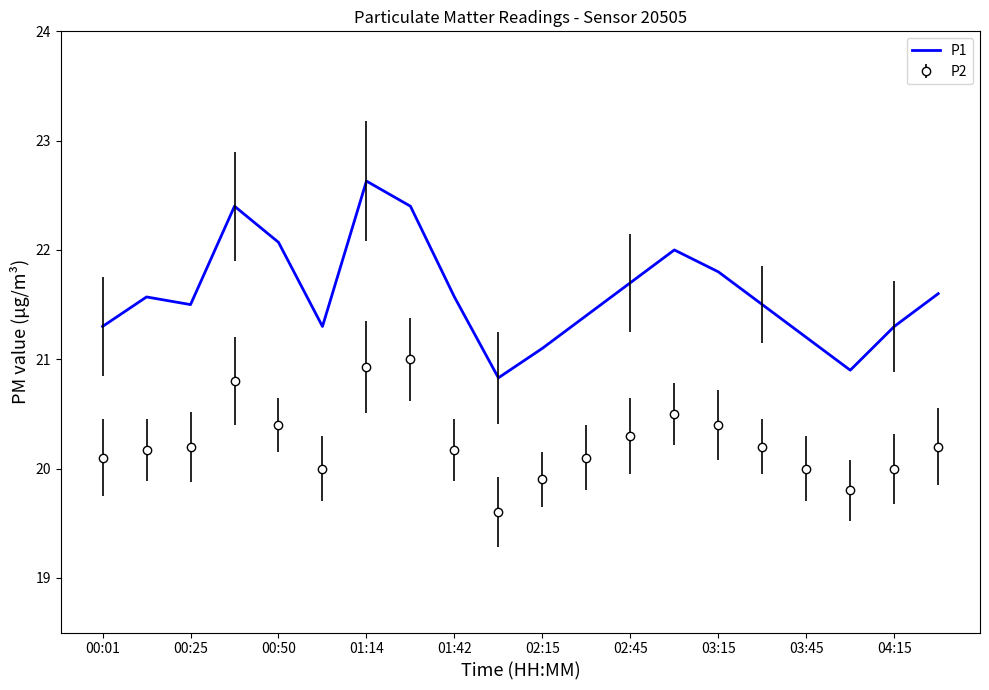

What is the smallest value displayed?

19.6